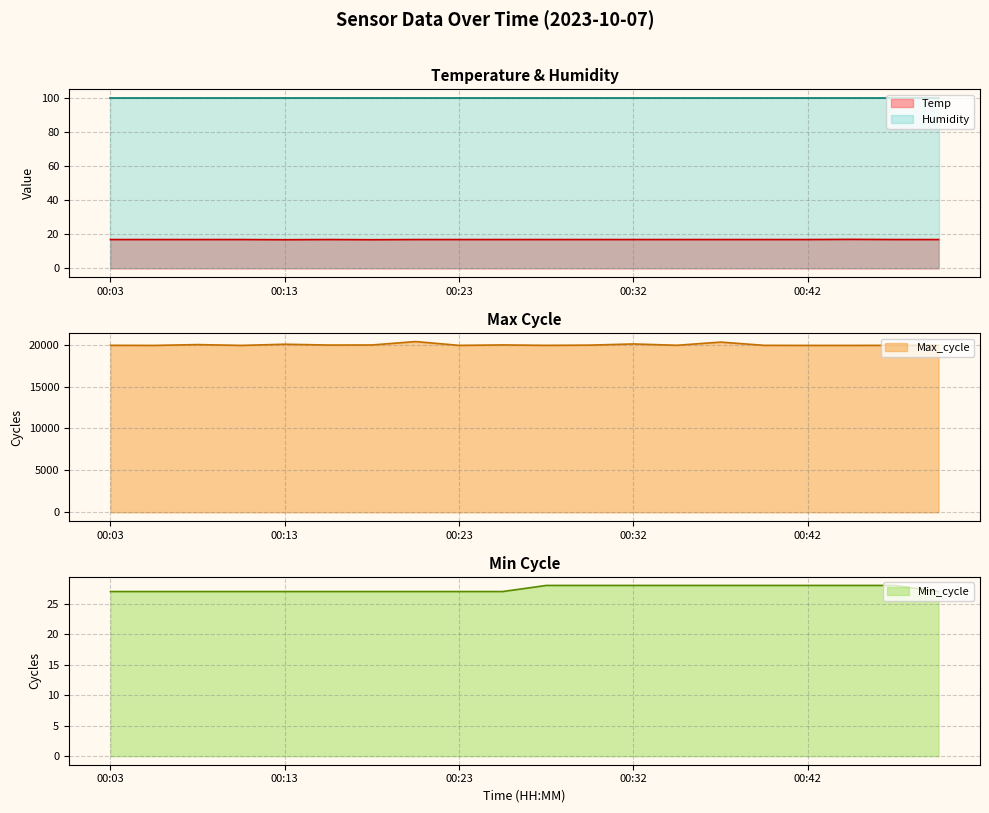

At which label does Temp reach its peak?

00:45